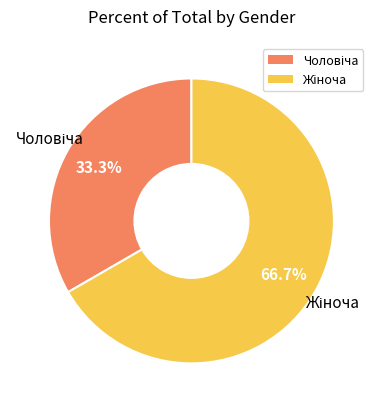

Is there a majority slice in this chart?

Yes